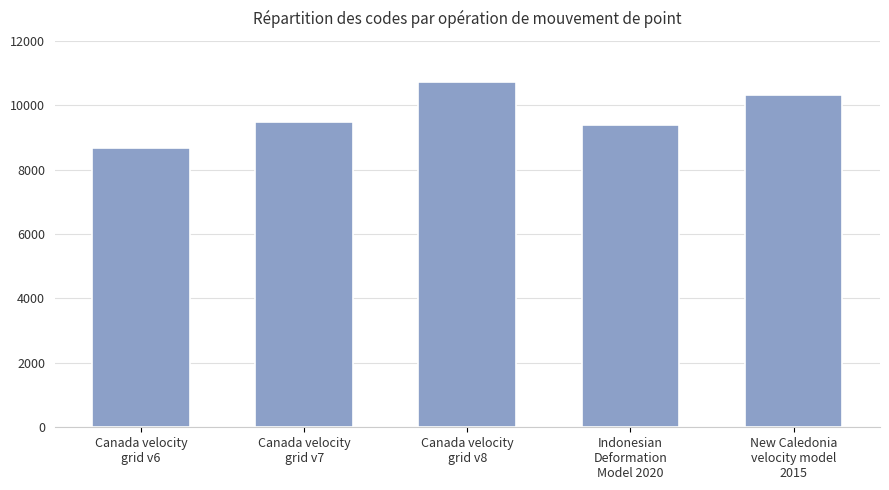

Between New Caledonia
velocity model
2015 and Canada velocity
grid v7, which is larger?

New Caledonia
velocity model
2015